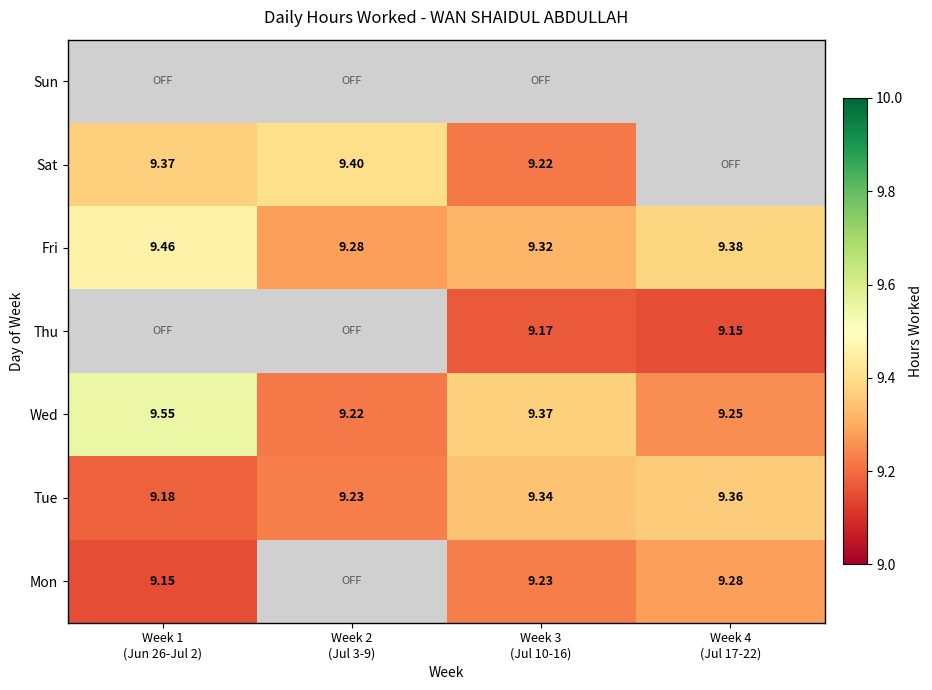

What is the maximum value shown in the chart?

9.6